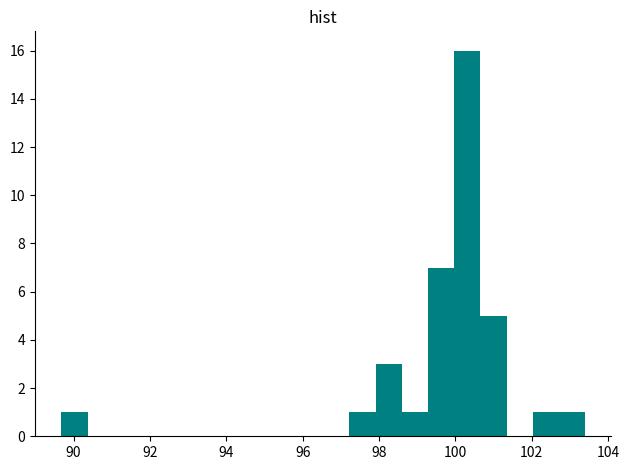

Around what value on the x-axis is the tallest bar? Give the approximate position of its centre, as read against the axis.

100.4